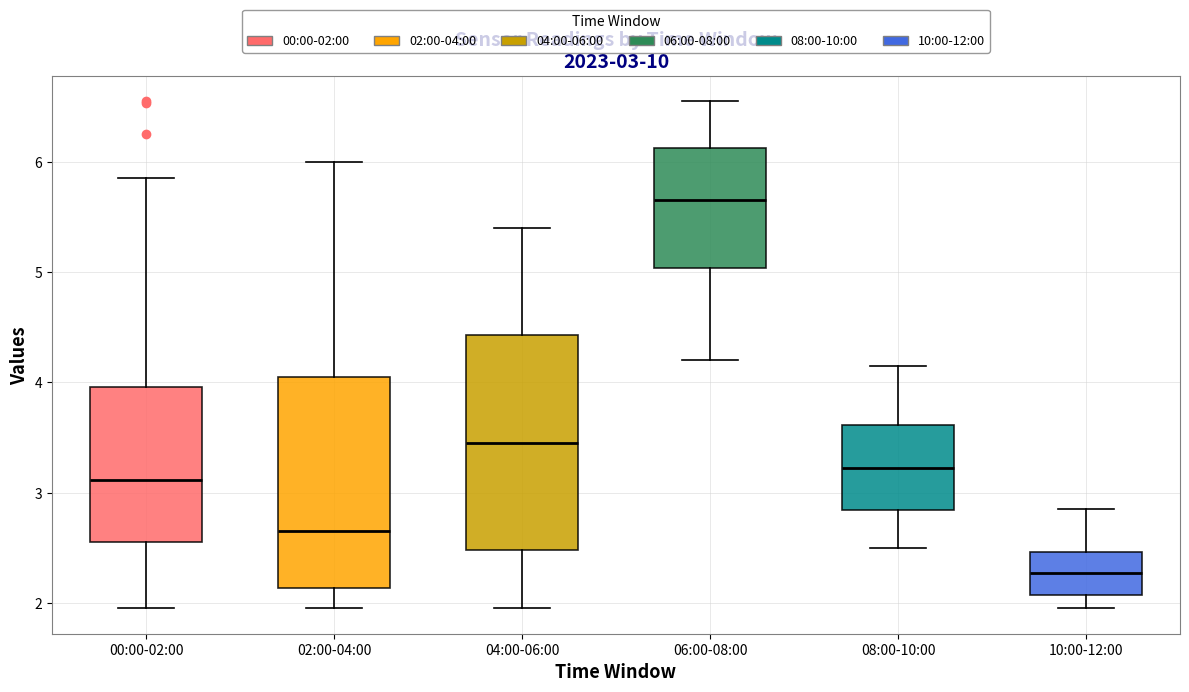

Which box has the lowest median line?

10:00-12:00